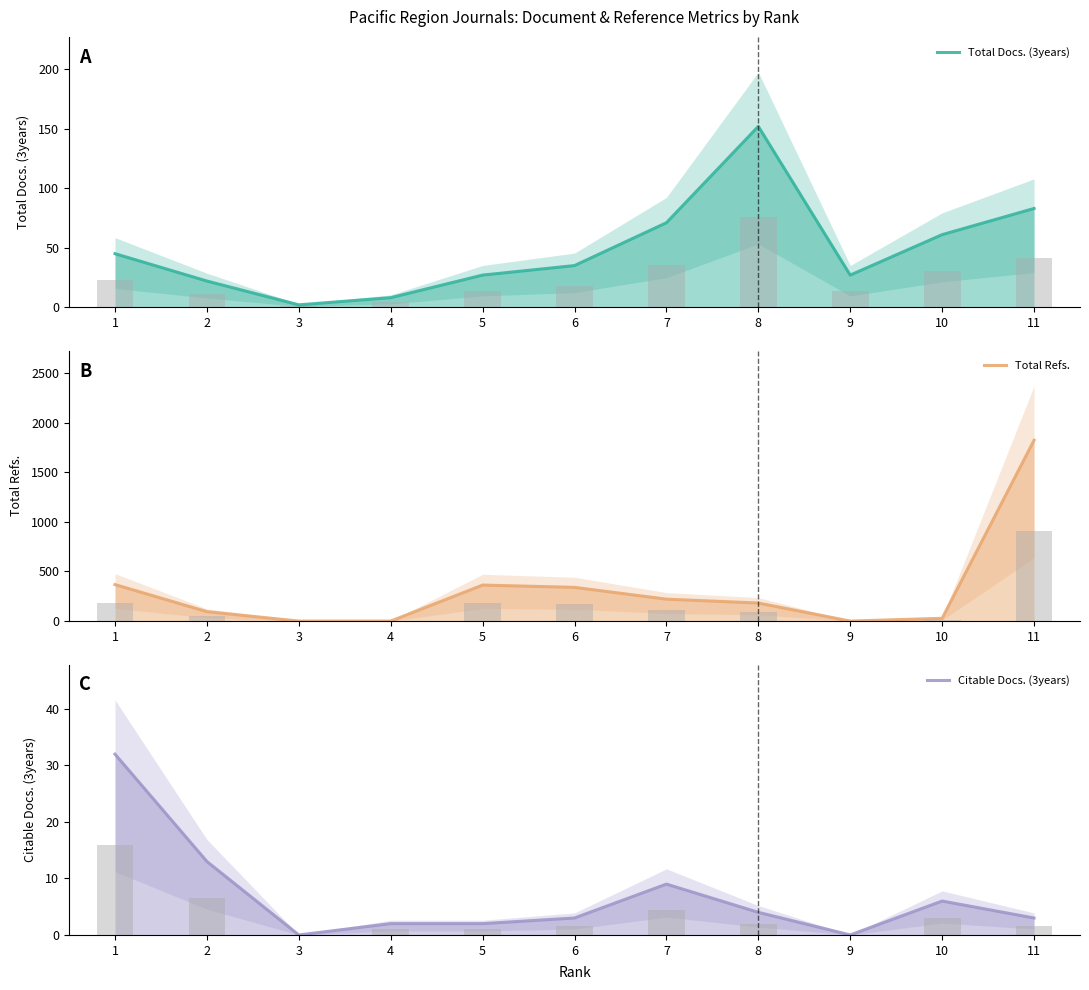

What are all the series names shown in the legend?

Total Docs. (3years), Total Refs., Citable Docs. (3years)